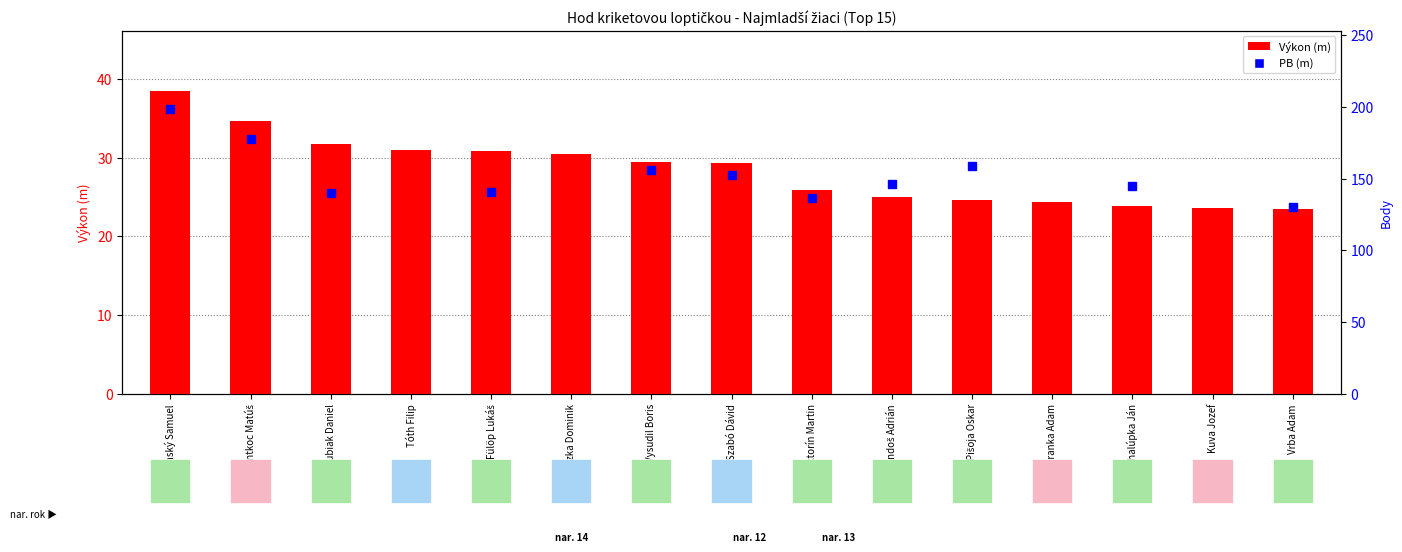

What is the maximum value shown in the chart?

38.4